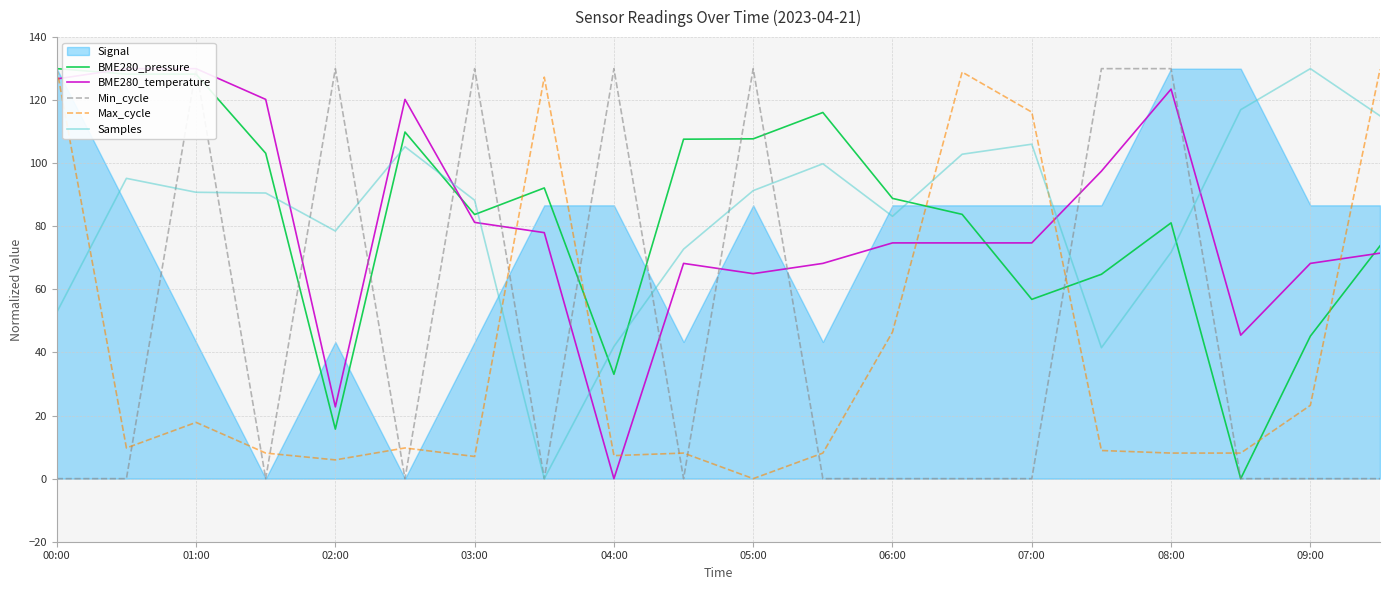

Does the chart have visible grid lines?

Yes